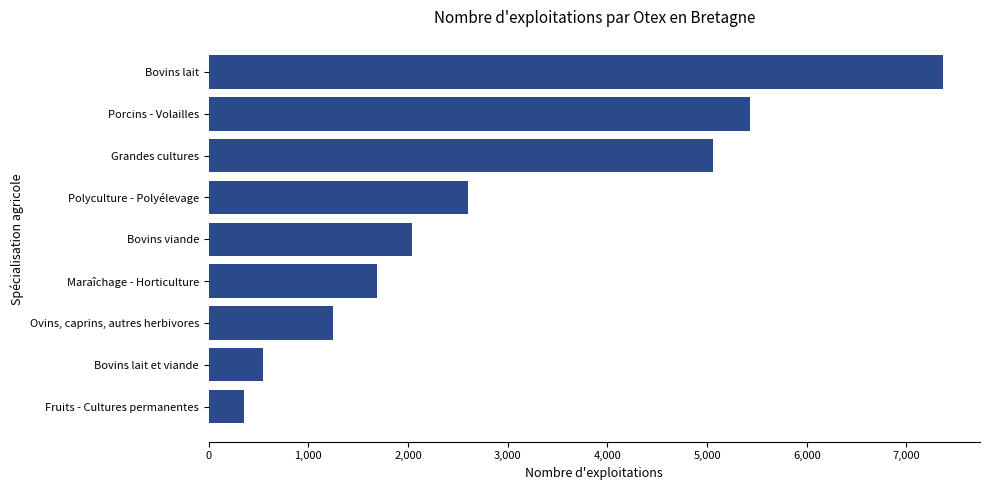

Which category has the highest value across all series?

Bovins lait